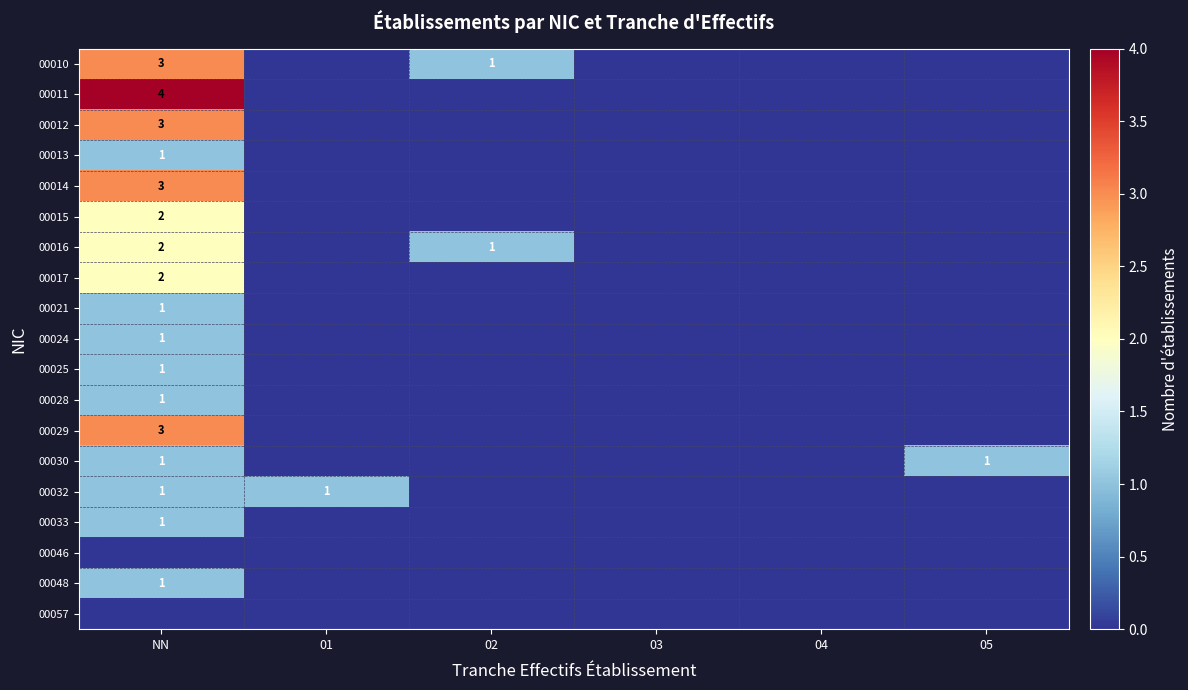

True or false: 00013 has a value of 1 at NN.

True